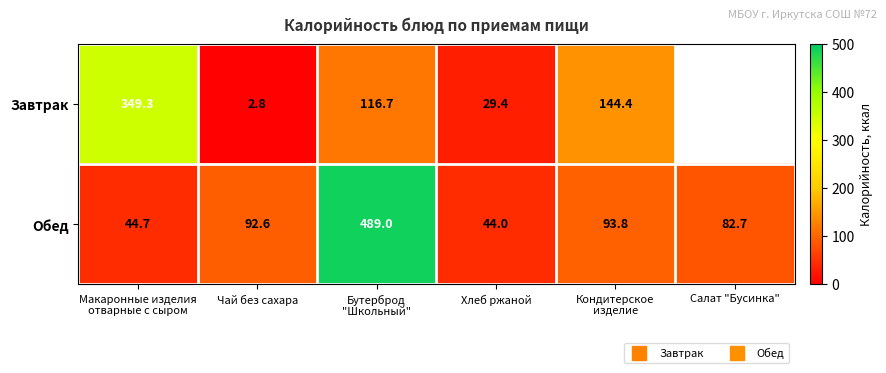

What is the difference between the Завтрак values at Чай без сахара and Кондитерское изделие?

141.6